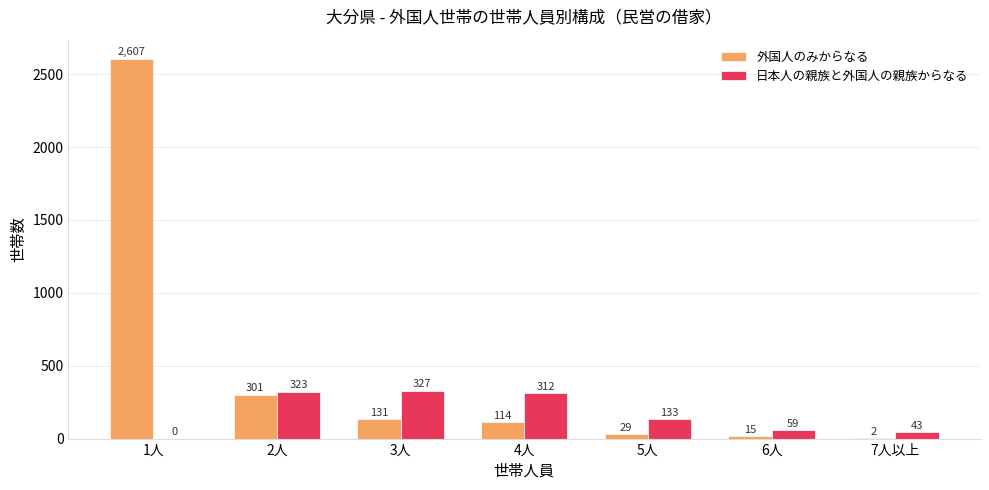

What is the sum of the 外国人のみからなる values at 5人 and 6人?

44